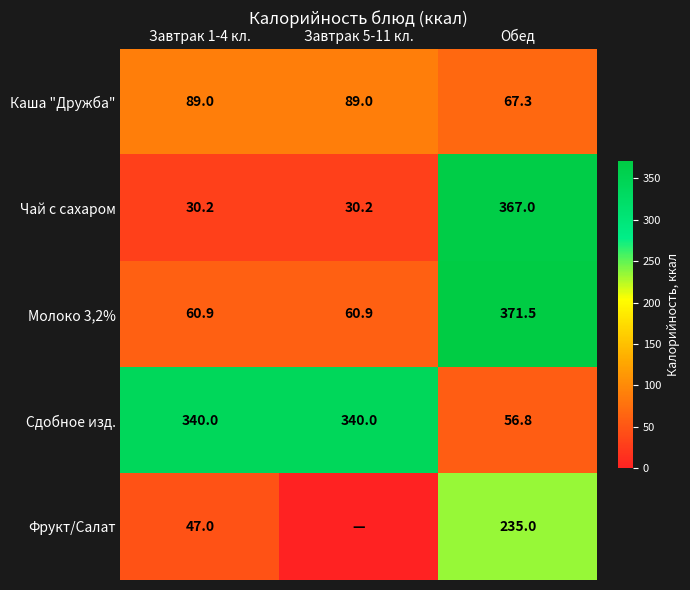

At Обед, list the series in order from largest to smallest.

Молоко 3,2%, Чай с сахаром, Фрукт/Салат, Каша "Дружба", Сдобное изд.